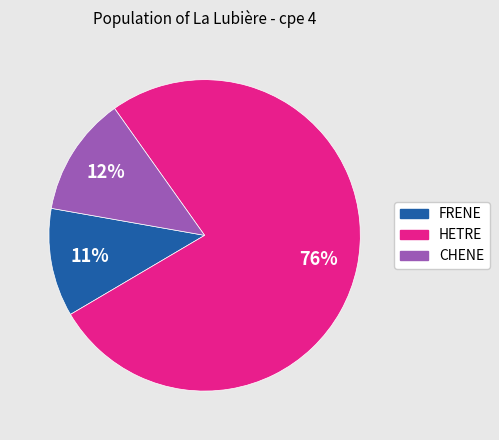

Count the number of slices in the pie.

3